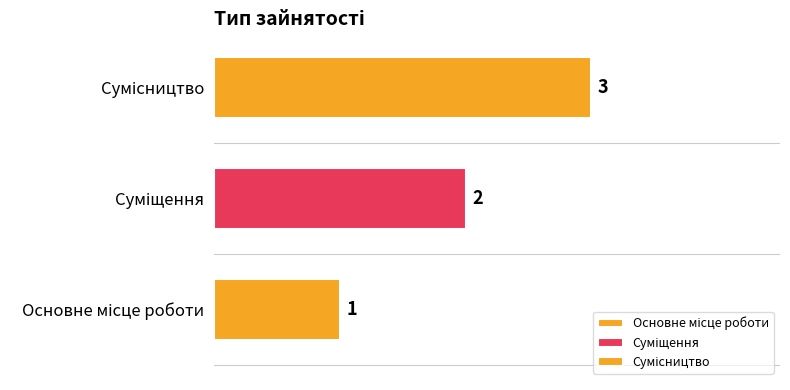

List the labels in order of value, largest first.

Сумісництво, Суміщення, Основне місце роботи